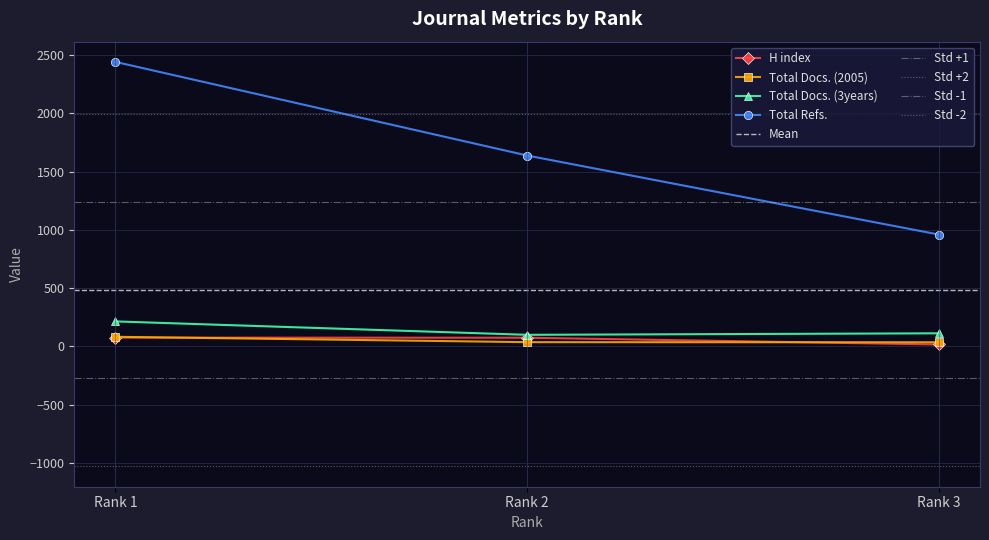

What is the value of the Total Docs. (2005) point at the 1st from the left?

83